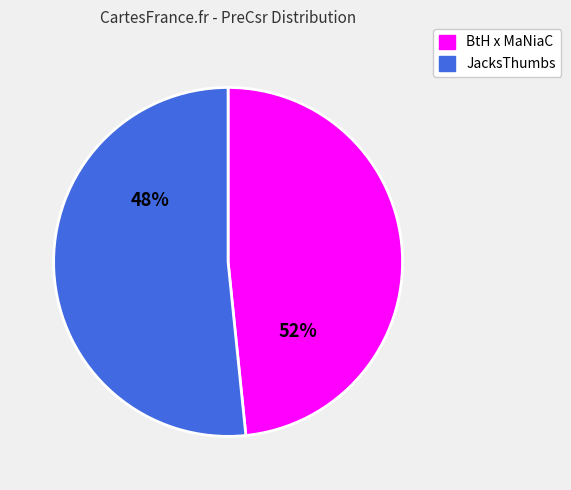

How many segments does this pie chart have?

2